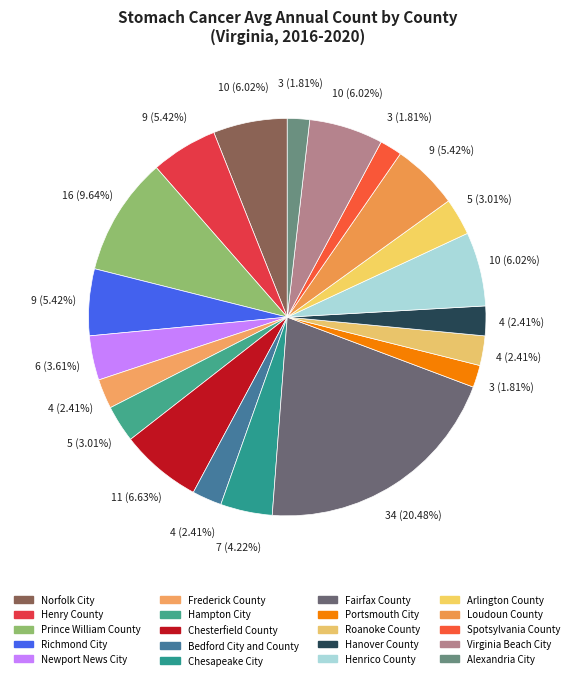

To the nearest percent, what percentage of the pie is Fairfax County?

20%